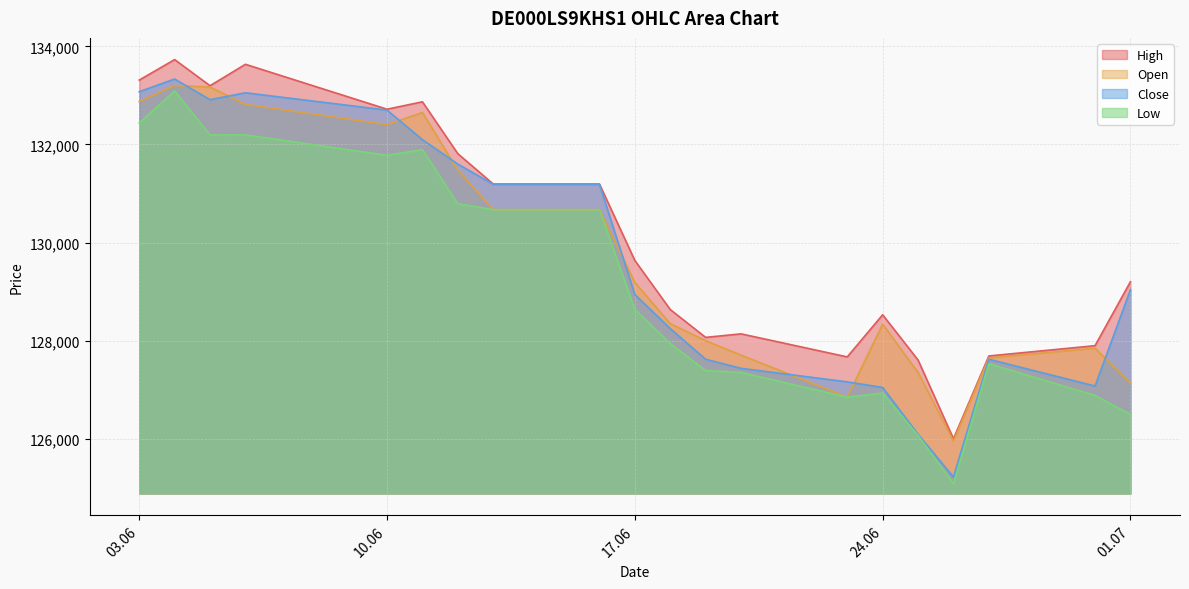

True or false: Low has a value of 212938 at 25.06.2025.

False